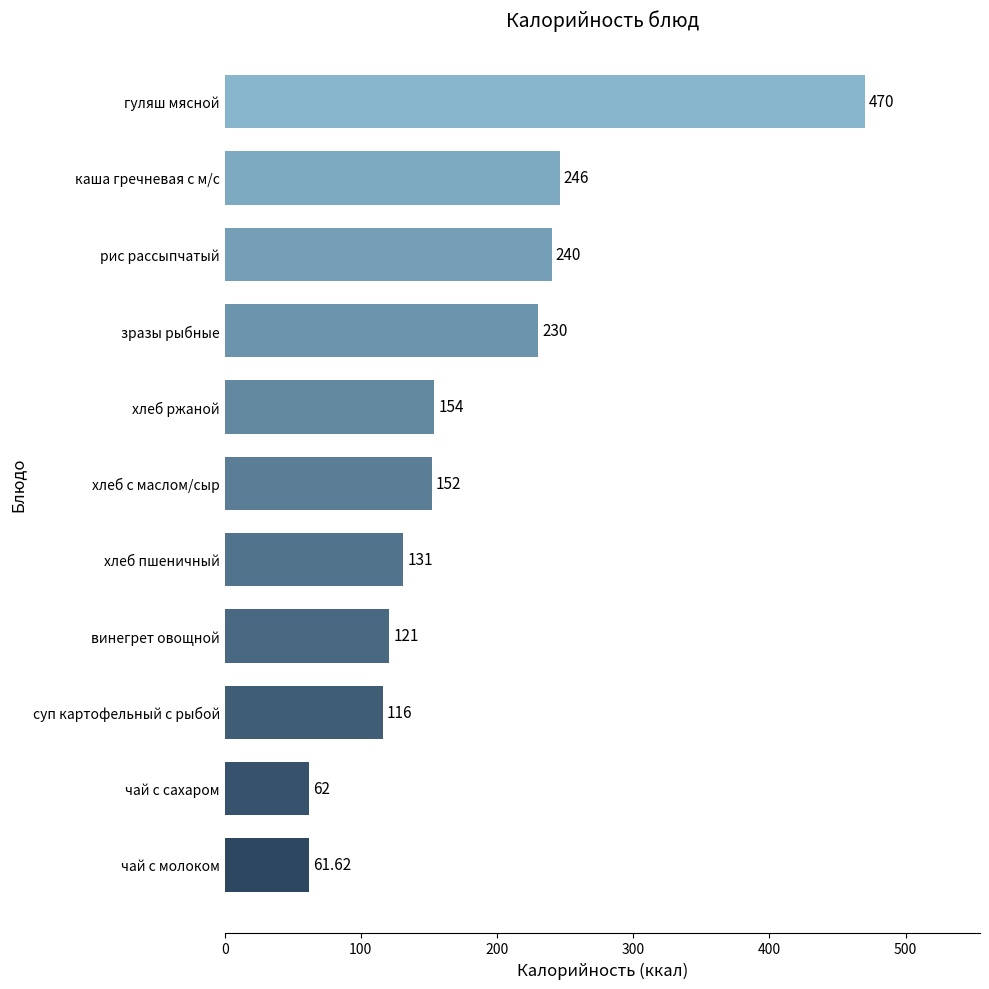

Rank the categories by value from highest to lowest.

гуляш мясной, каша гречневая с м/с, рис рассыпчатый, зразы рыбные, хлеб ржаной, хлеб с маслом/сыр, хлеб пшеничный, винегрет овощной, суп картофельный с рыбой, чай с сахаром, чай с молоком